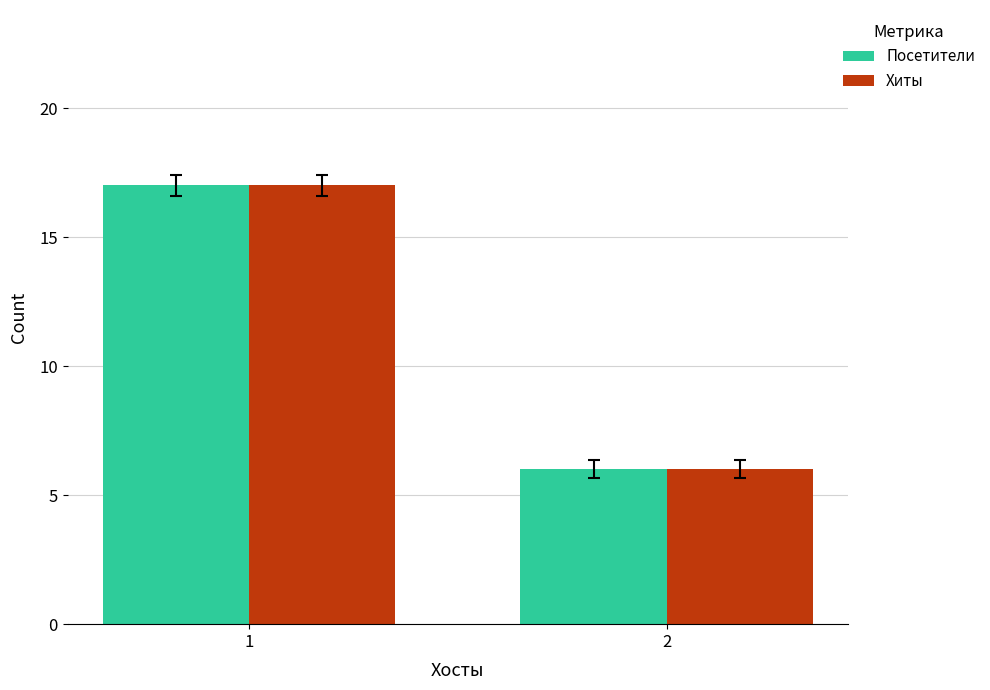

How many categories are shown in the chart?

2